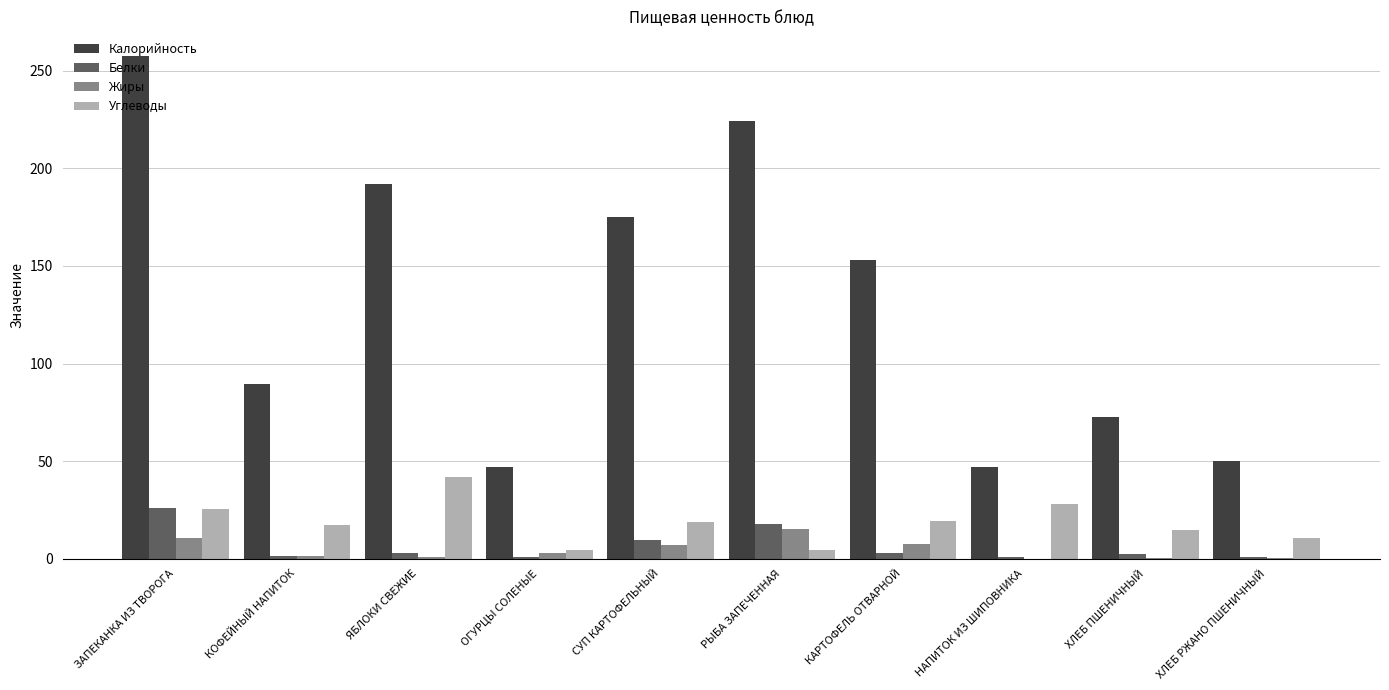

Is it true that Калорийность equals 237.4 at СУП КАРТОФЕЛЬНЫЙ?

False